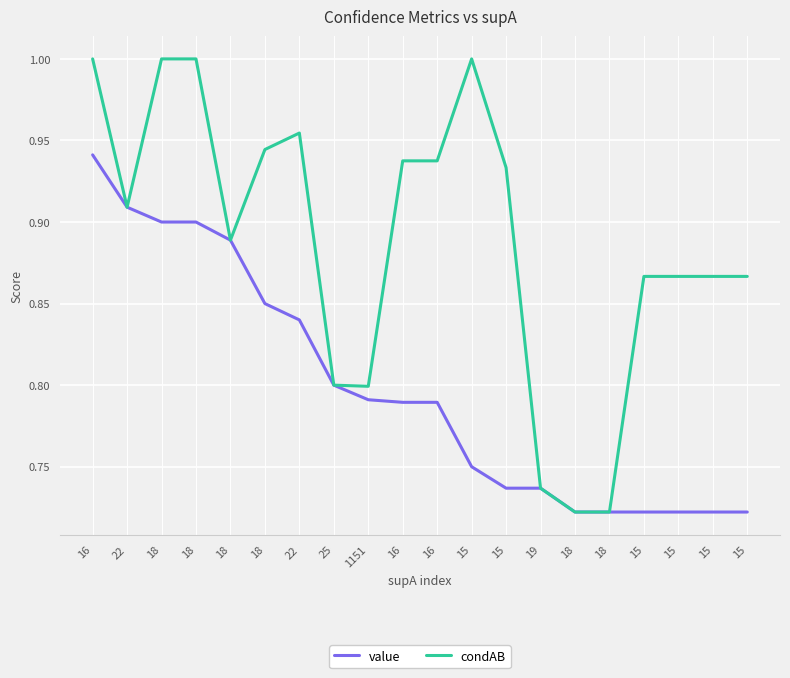

At which label is value closest to 0?

18